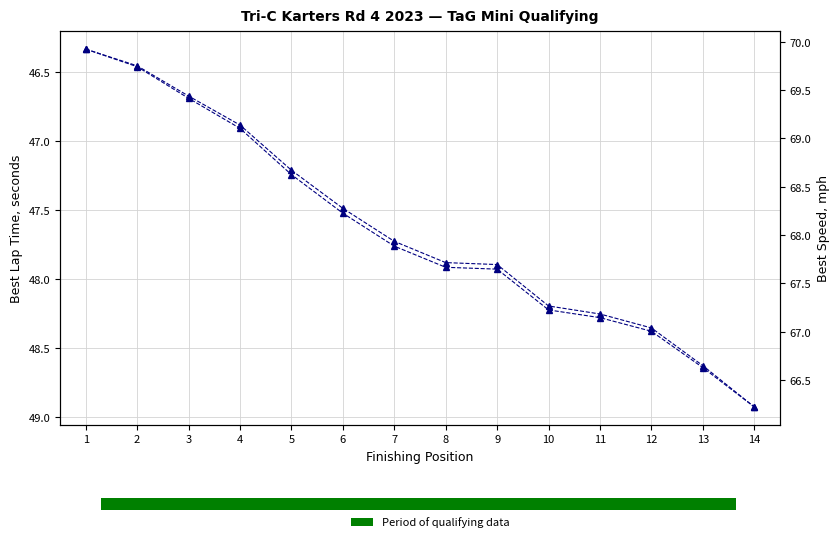

Which category has the lowest value in the Best Speed series?

14